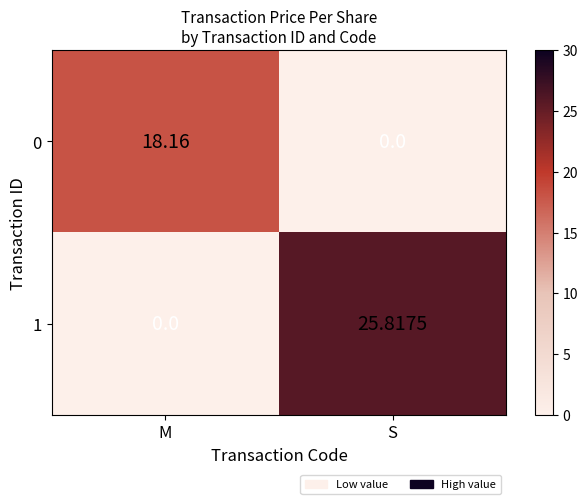

At which category is the sum across all series the highest?

S